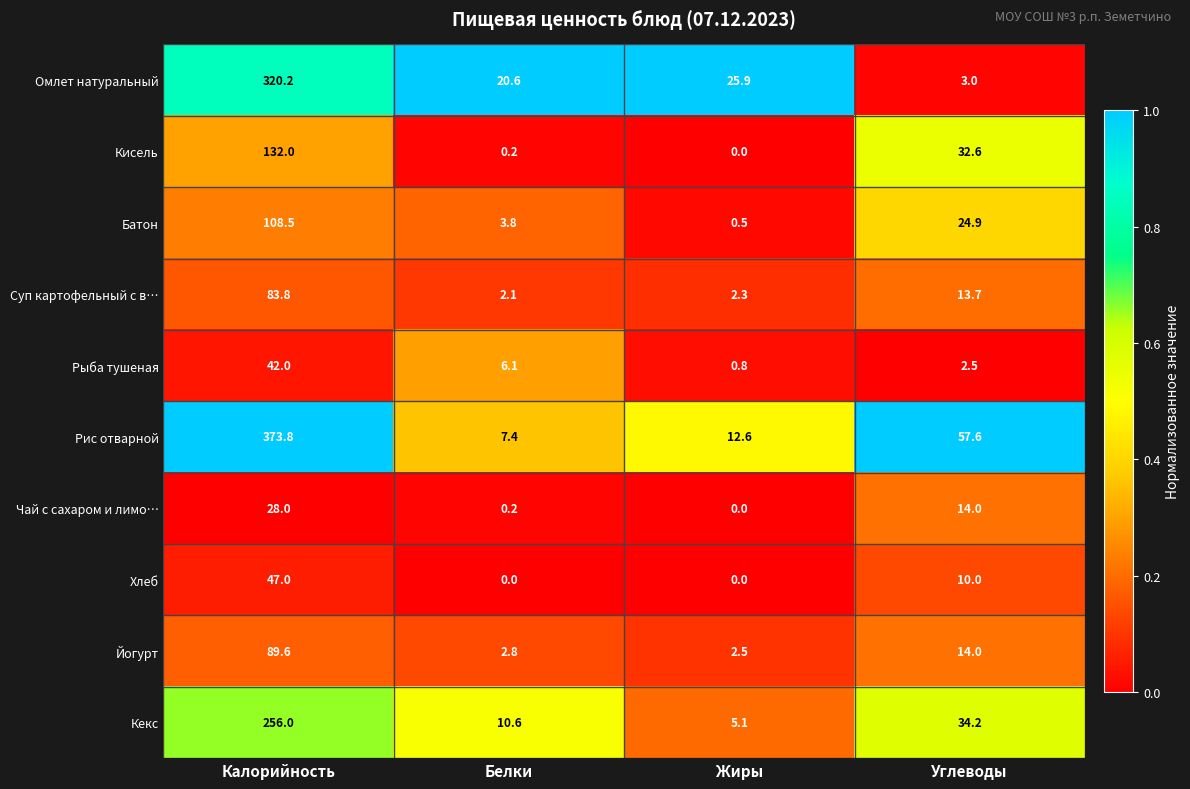

What is the total value across all series at Углеводы?

206.5